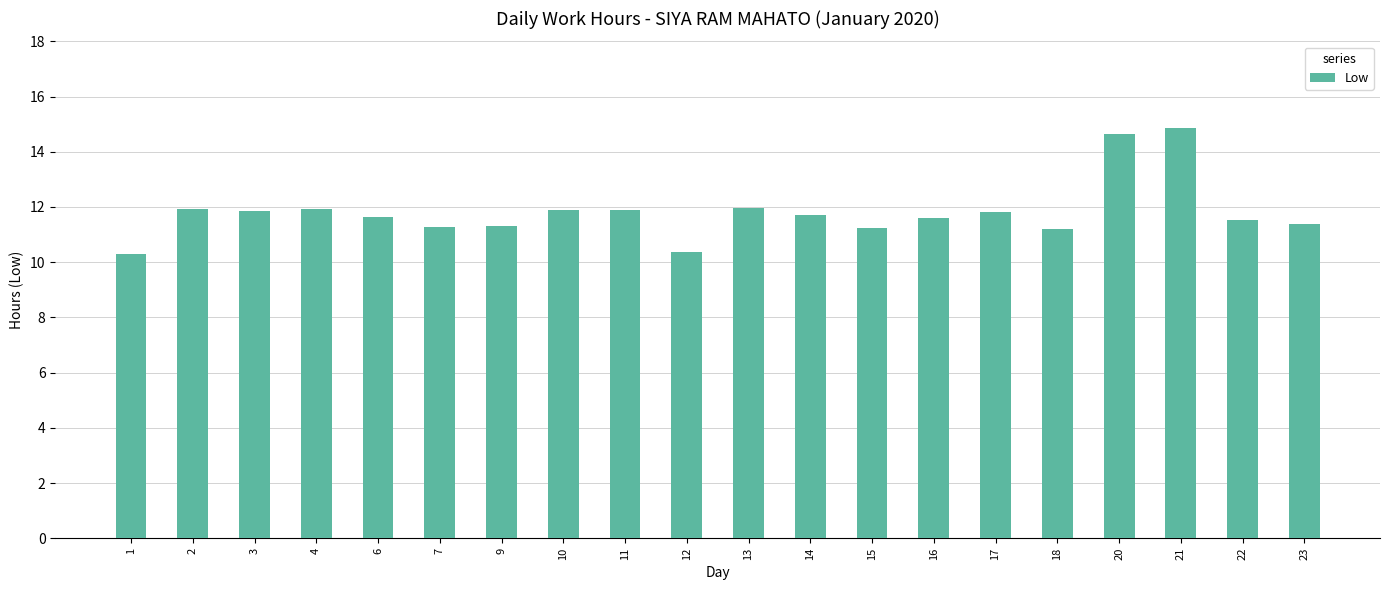

What is the smallest value displayed?

10.3